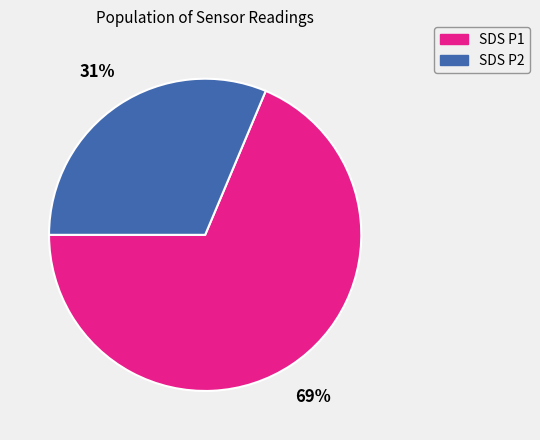

Which has a higher value, SDS P1 or SDS P2?

SDS P1